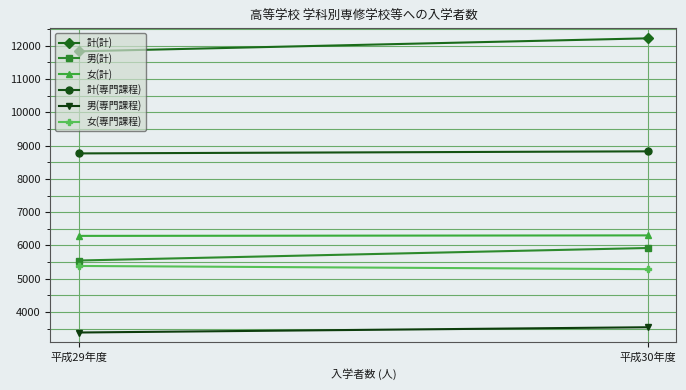

Count the number of categories in the chart.

2